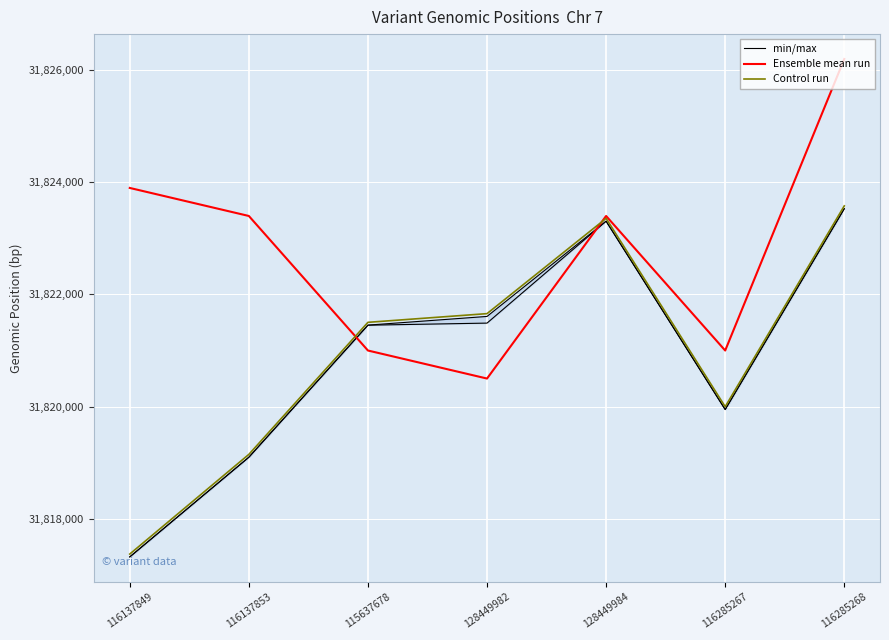

What is the difference between the maximum and second lowest values in the Control run series?

4433